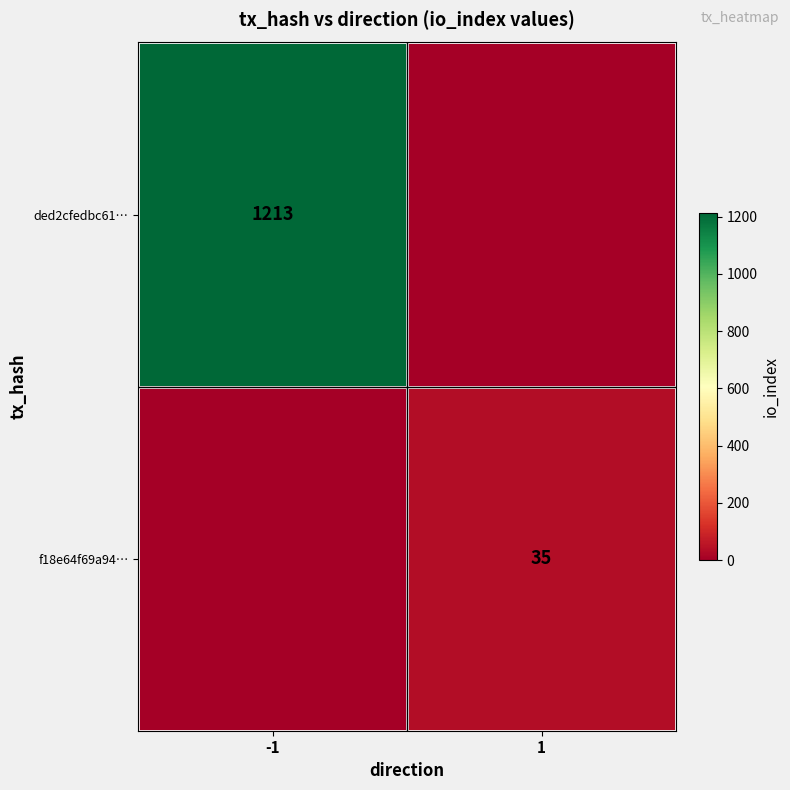

How many distinct data groups are displayed?

2